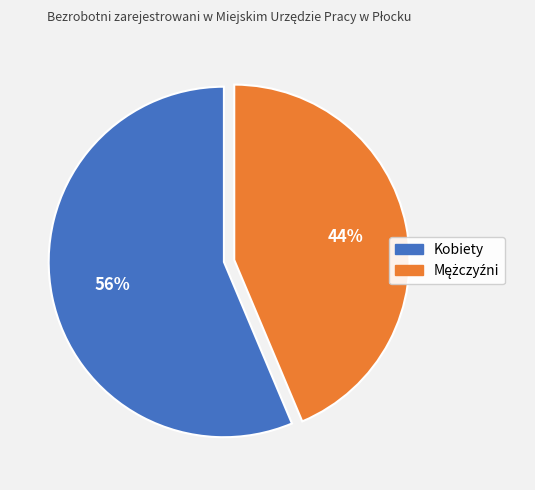

How many slices are in this pie chart?

2